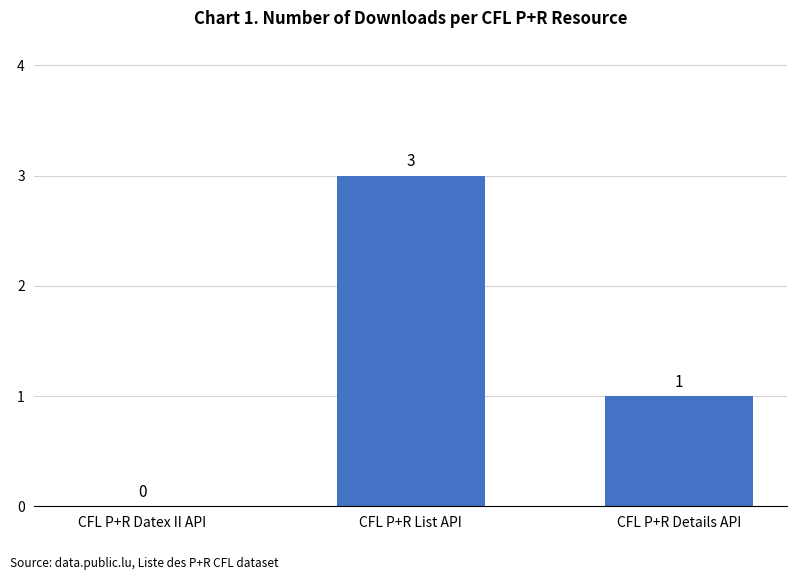

At which label does the data first exceed 1?

CFL P+R List API